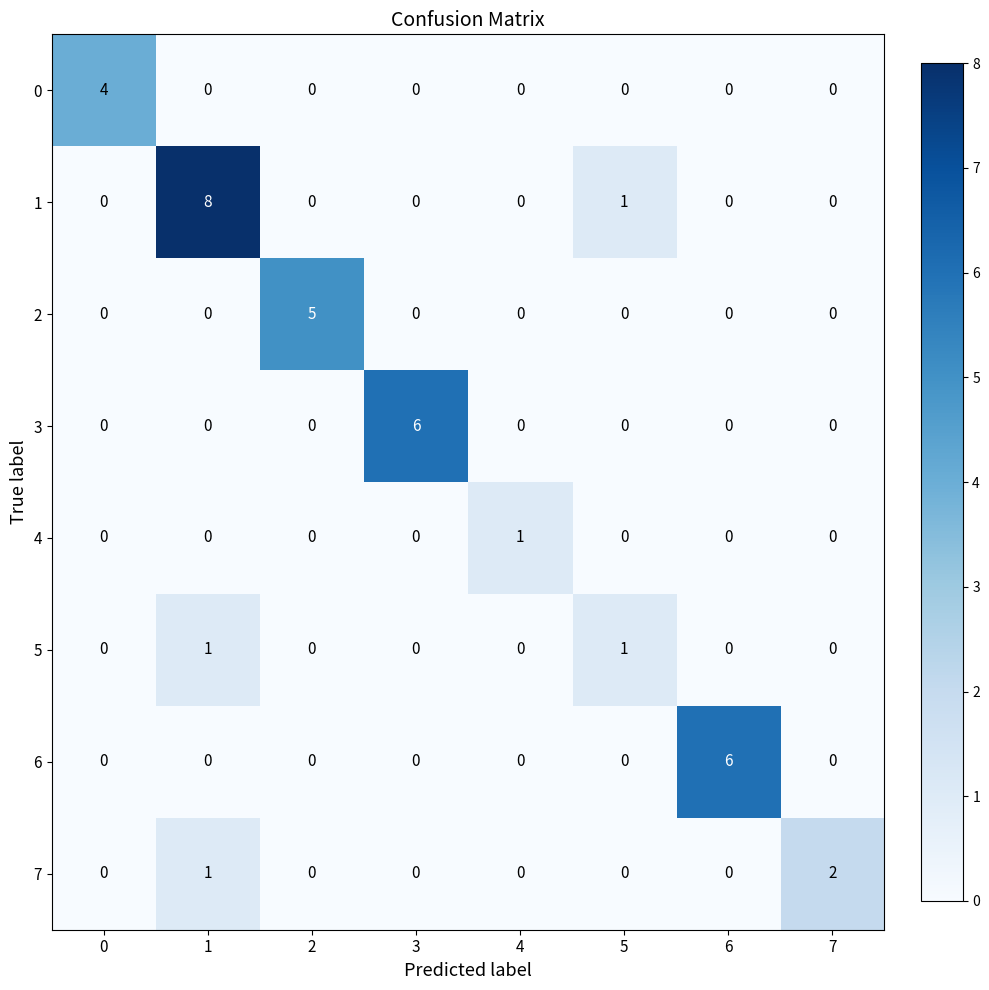

How many categories are shown in the chart?

8